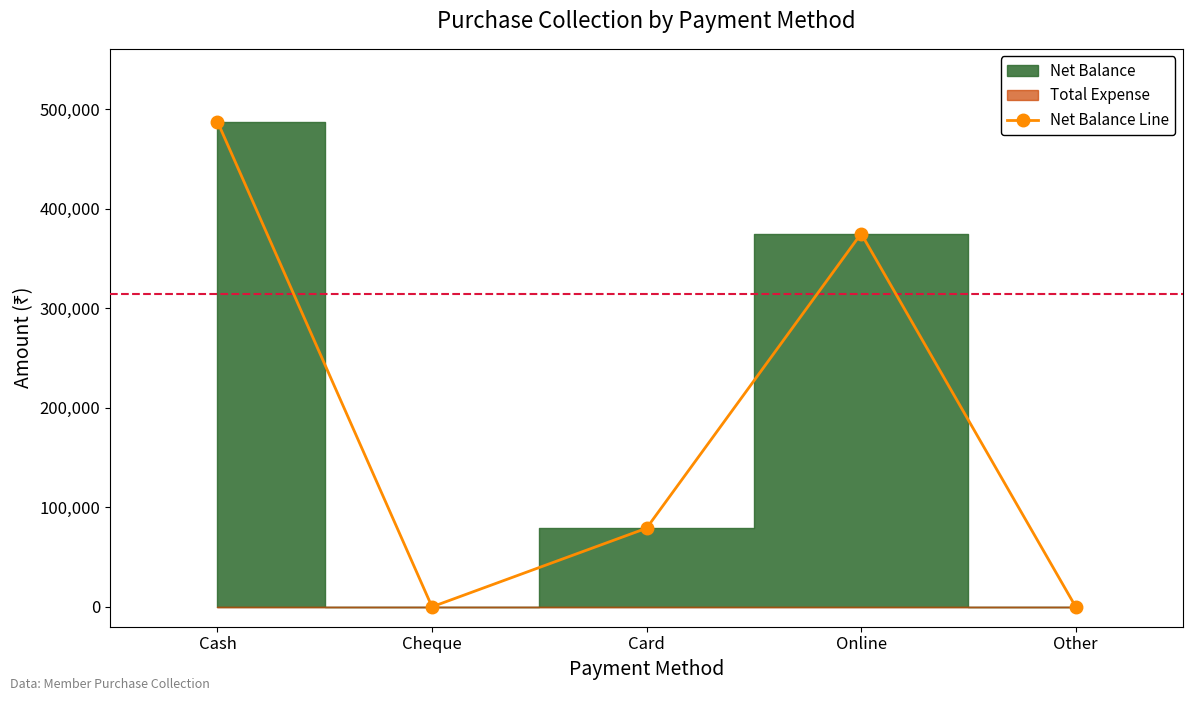

Where is the first local minimum?

Cheque